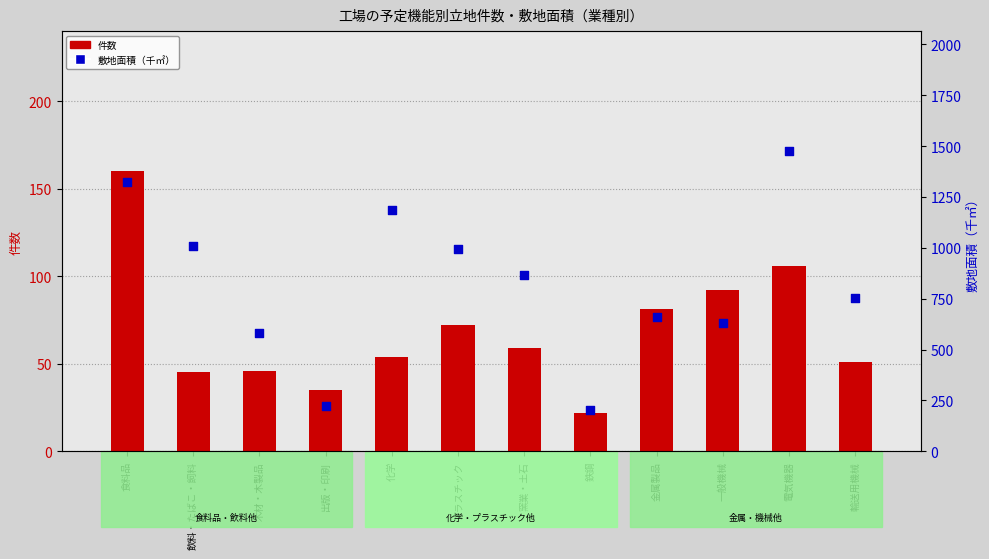

Is the value of 件数 at 出版・印刷 greater than the value of 敷地面積 at 化学?

No